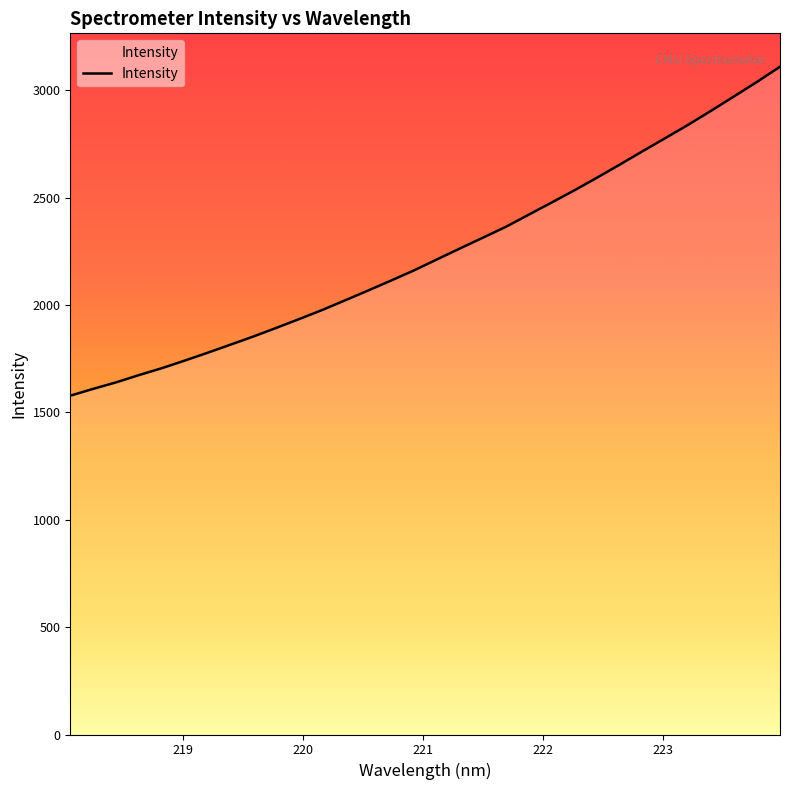

What is the difference between the maximum and minimum values?

1532.0